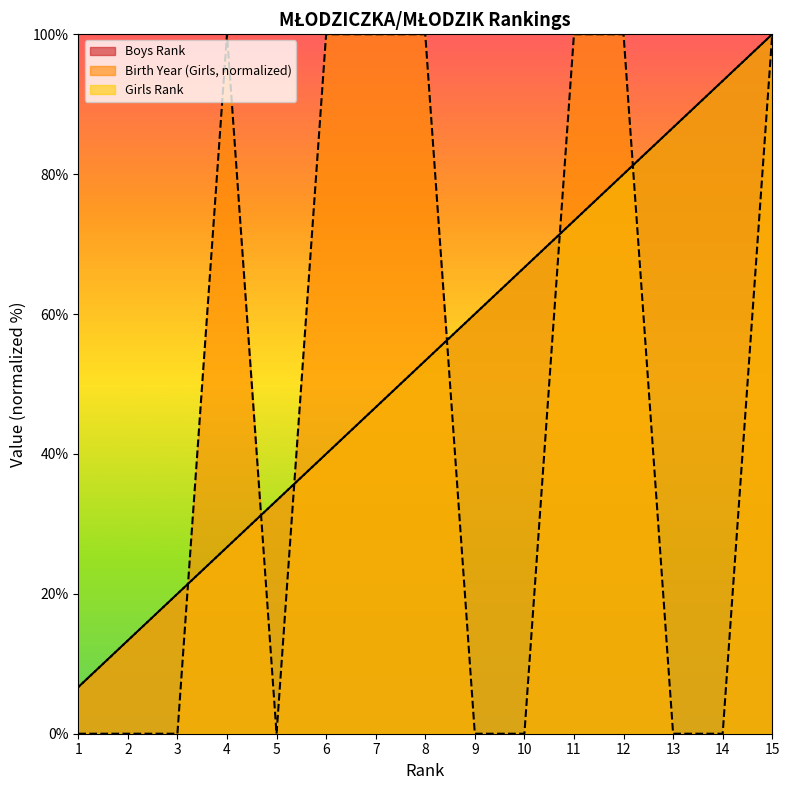

Does the chart display data point markers on the line(s)?

No